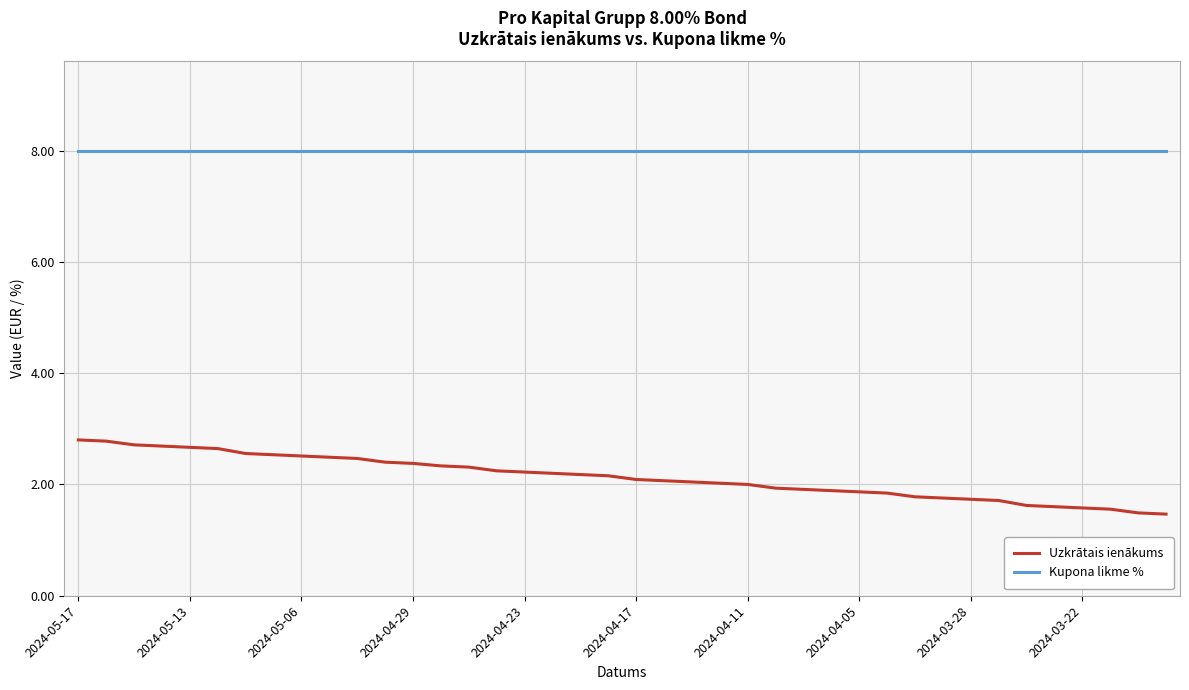

Rank the series by their maximum value, from highest to lowest.

Kupona likme %, Uzkrātais ienākums